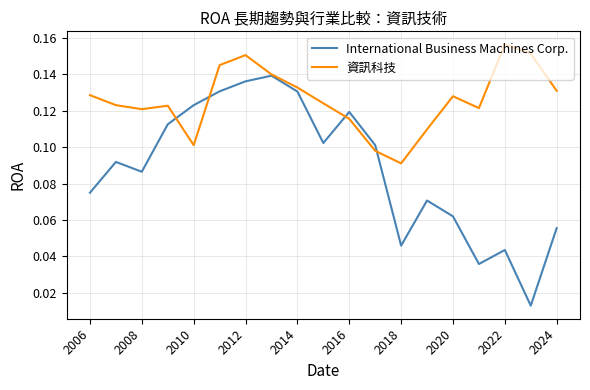

Which series has the widest spread of values?

International Business Machines Corp.